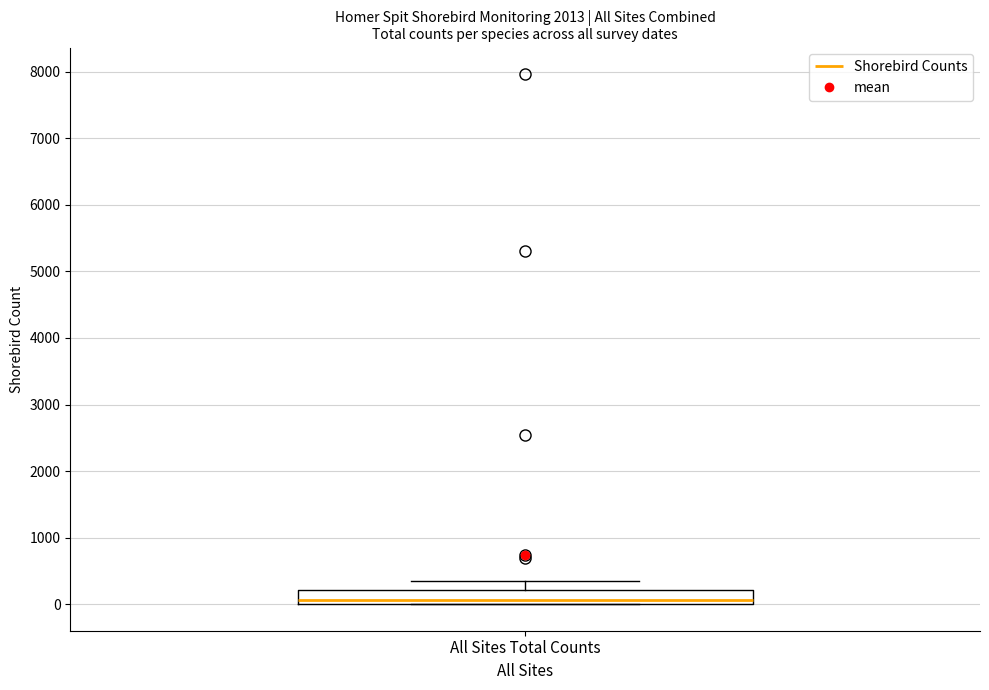

Read this box plot against the y-axis: the position of the median line, the range covered by the box, and the ends of both whiskers. The values are not printed on the chart, so give them approximately, as read against the axis.

median 100, box 0 to 200, whiskers 0 to 300